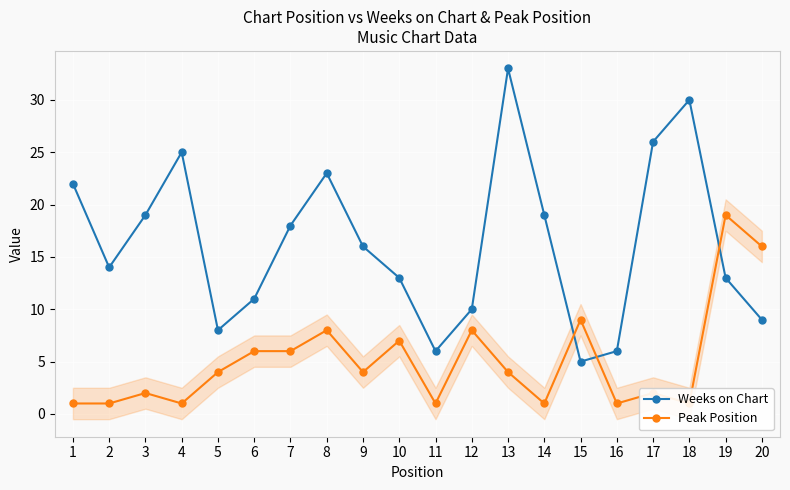

What is the value of the Weeks on Chart point at the 19th from the left?

13